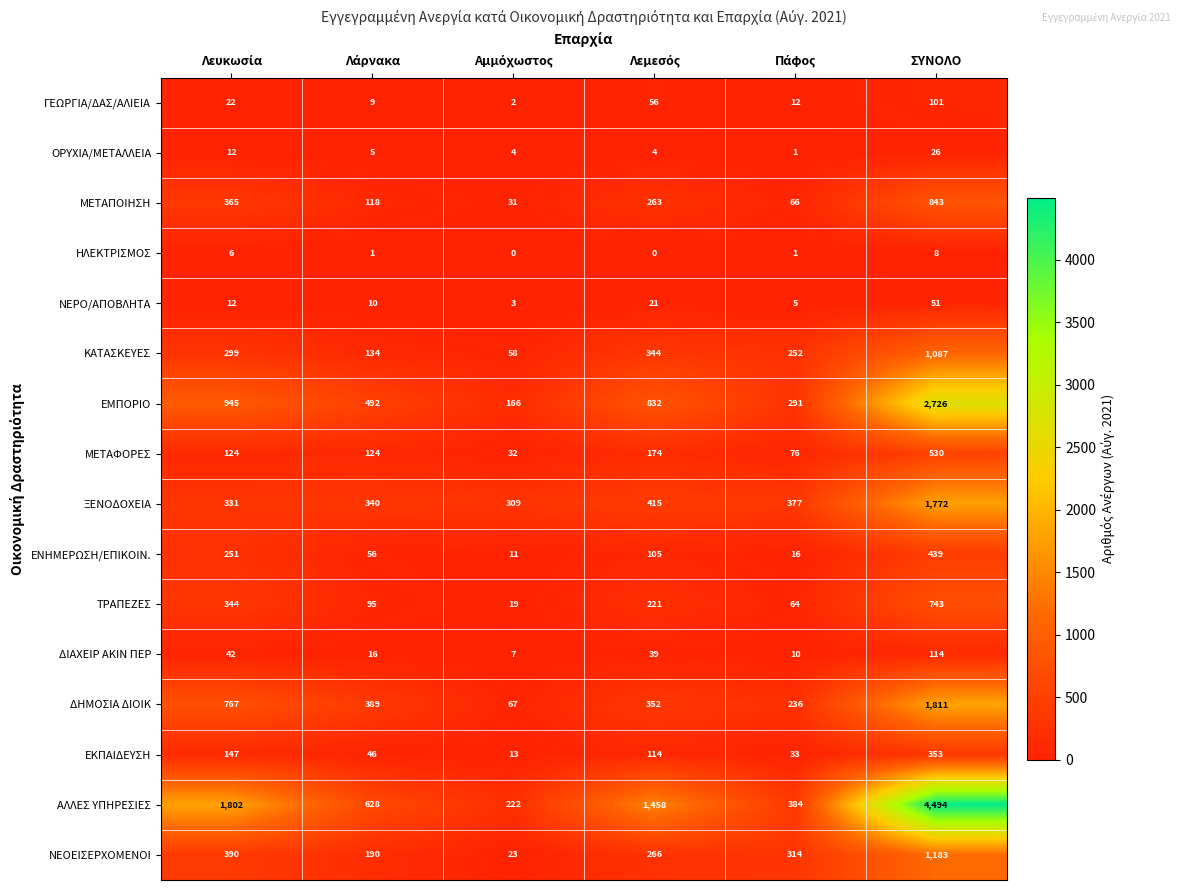

Which series has the largest range (max minus min)?

ΑΛΛΕΣ ΥΠΗΡΕΣΙΕΣ